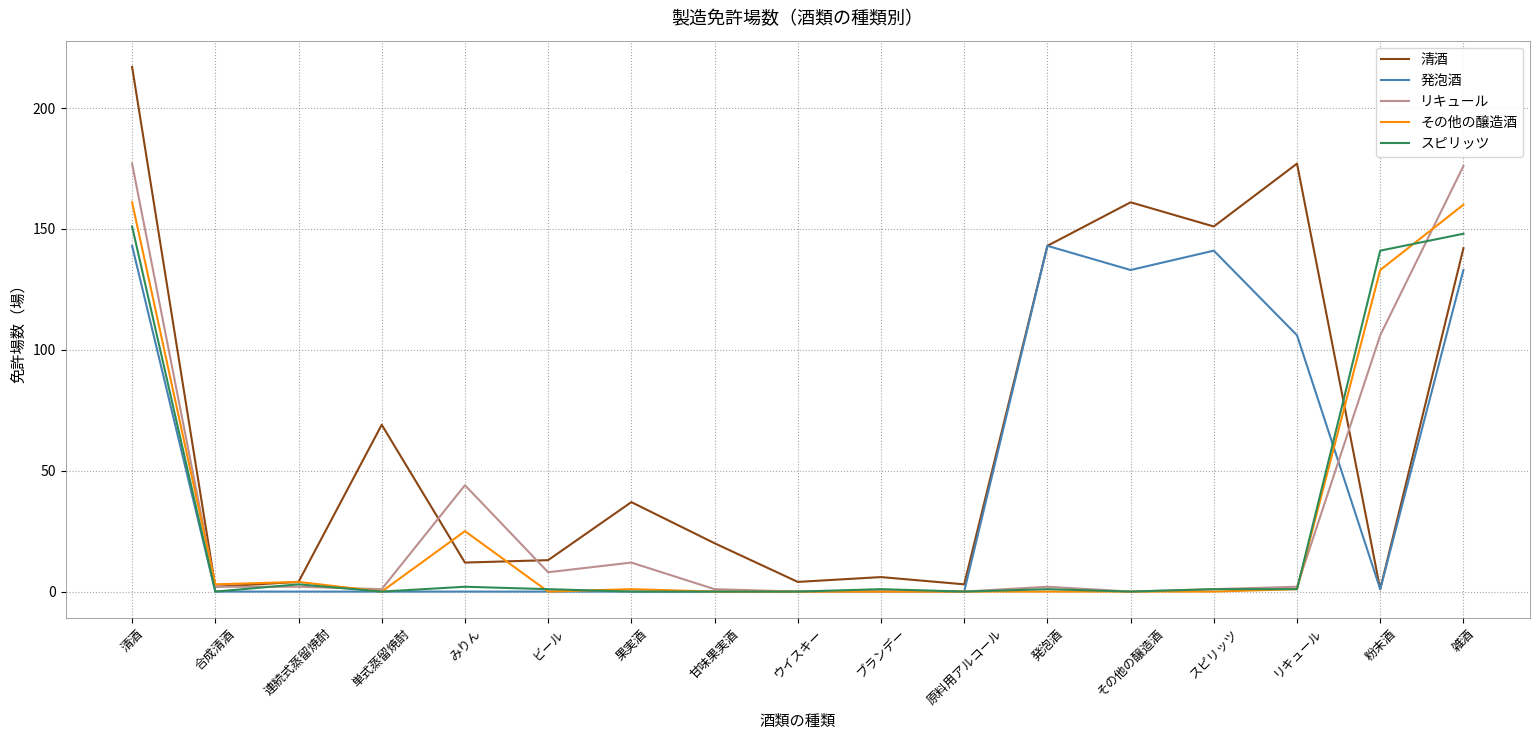

What is the total value across all series at その他の醸造酒?

294